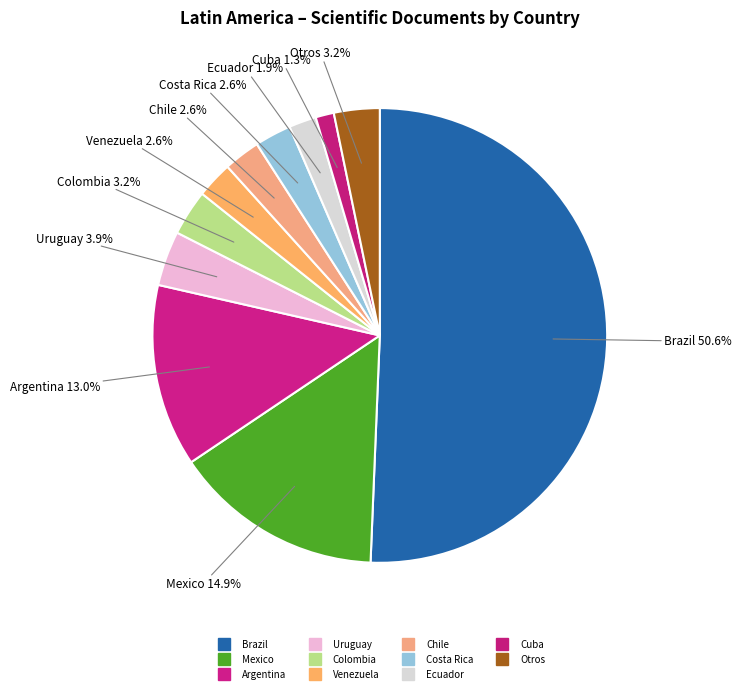

How many segments does this pie chart have?

11